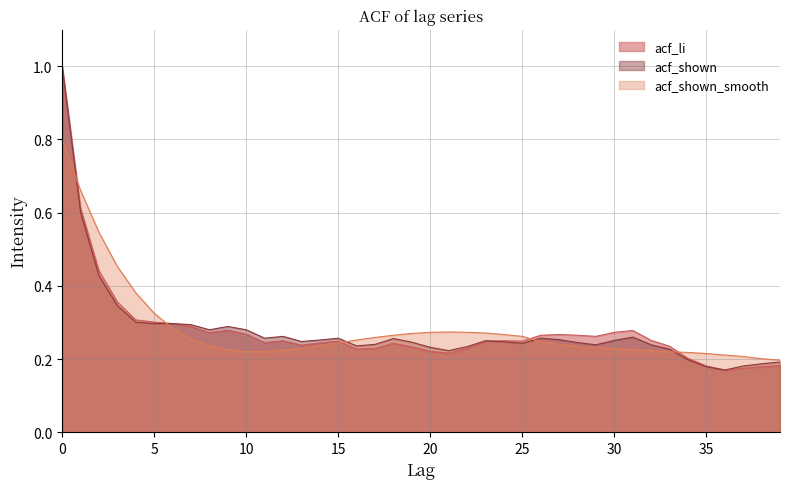

Which series has the largest range (max minus min)?

acf_li